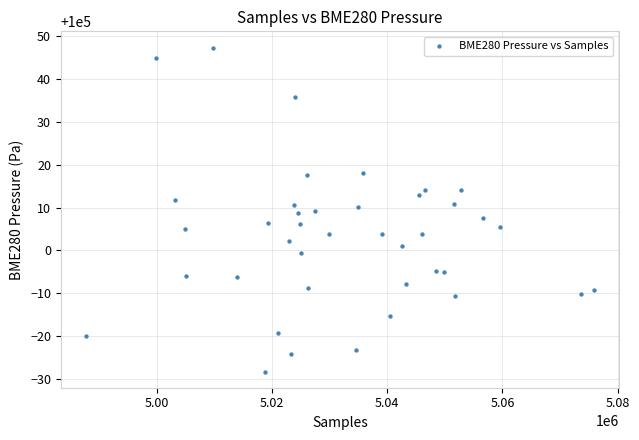

What is the range of Y values (max minus min)?

75.7